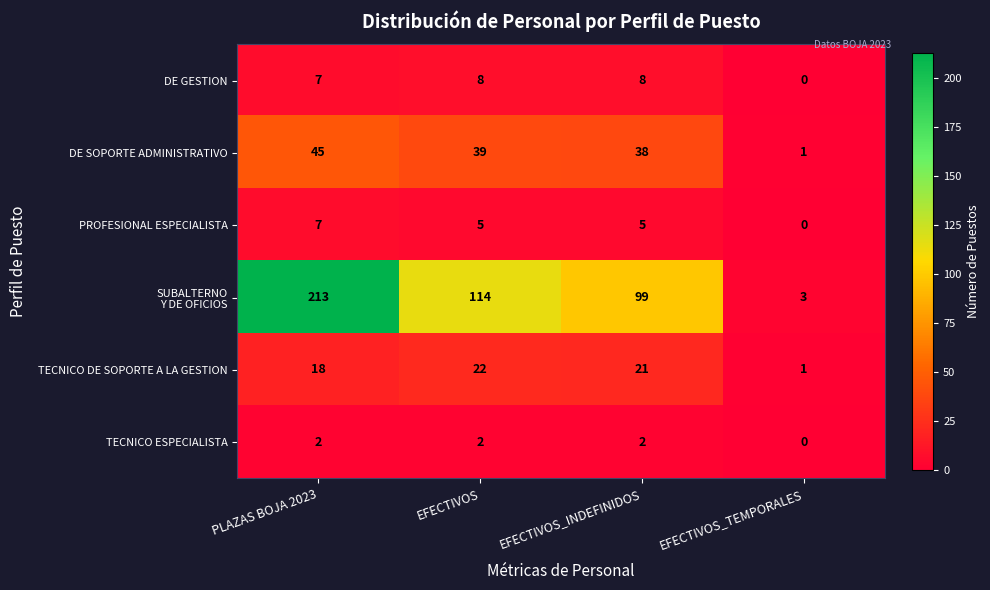

What value does the DE SOPORTE ADMINISTRATIVO series have at EFECTIVOS_INDEFINIDOS, to the nearest 10?

40